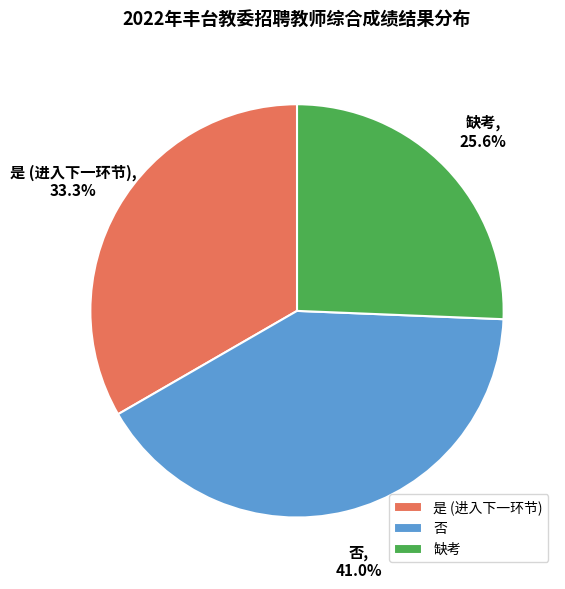

To the nearest percent, what is the difference between the 是 and 缺考 slice percentages?

8%